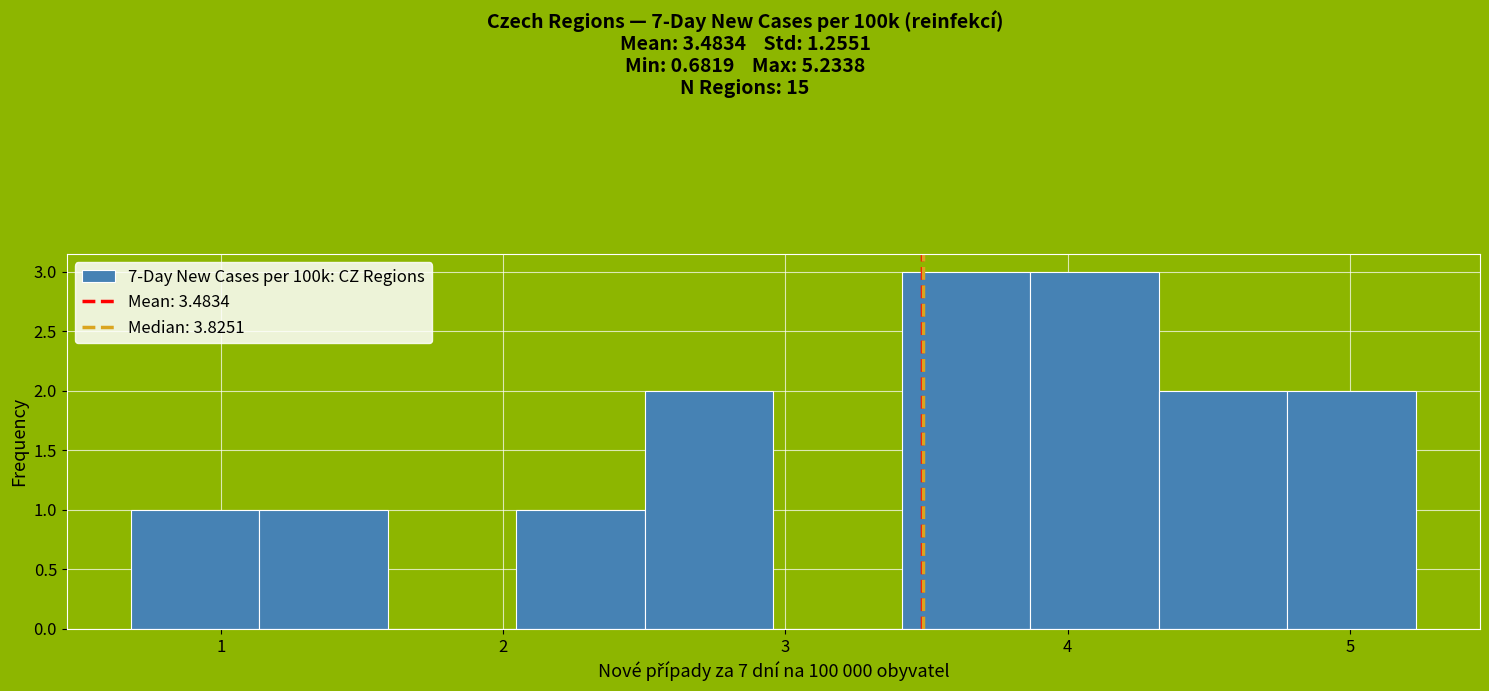

Reading left to right, transcribe this chart: for each bar, give the range it covers on the x-axis and its height. Neither the bar edges nor the heights are printed on the chart, so give them approximately, as read against the axes.

0.7 to 1.1: 1
1.1 to 1.6: 1
1.6 to 2.0: 0
2.0 to 2.5: 1
2.5 to 3.0: 2
3.0 to 3.4: 0
3.4 to 3.9: 3
3.9 to 4.3: 3
4.3 to 4.8: 2
4.8 to 5.2: 2